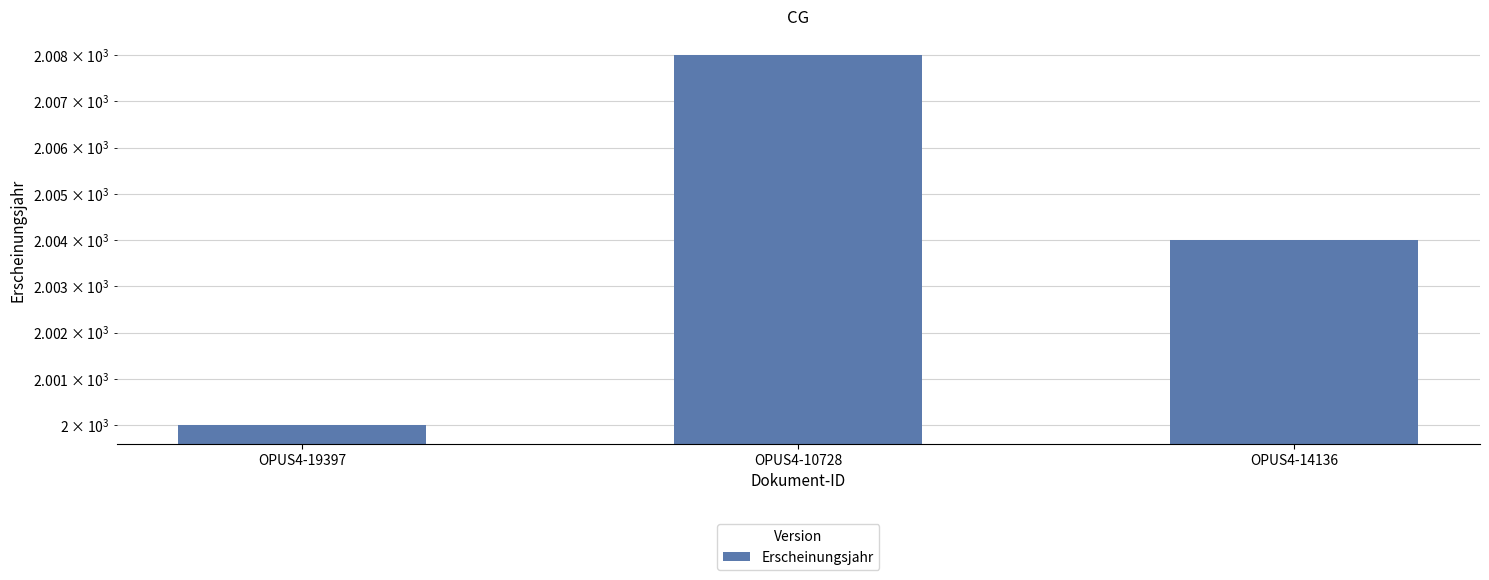

What is the change in value from OPUS4-19397 to OPUS4-14136?

+4